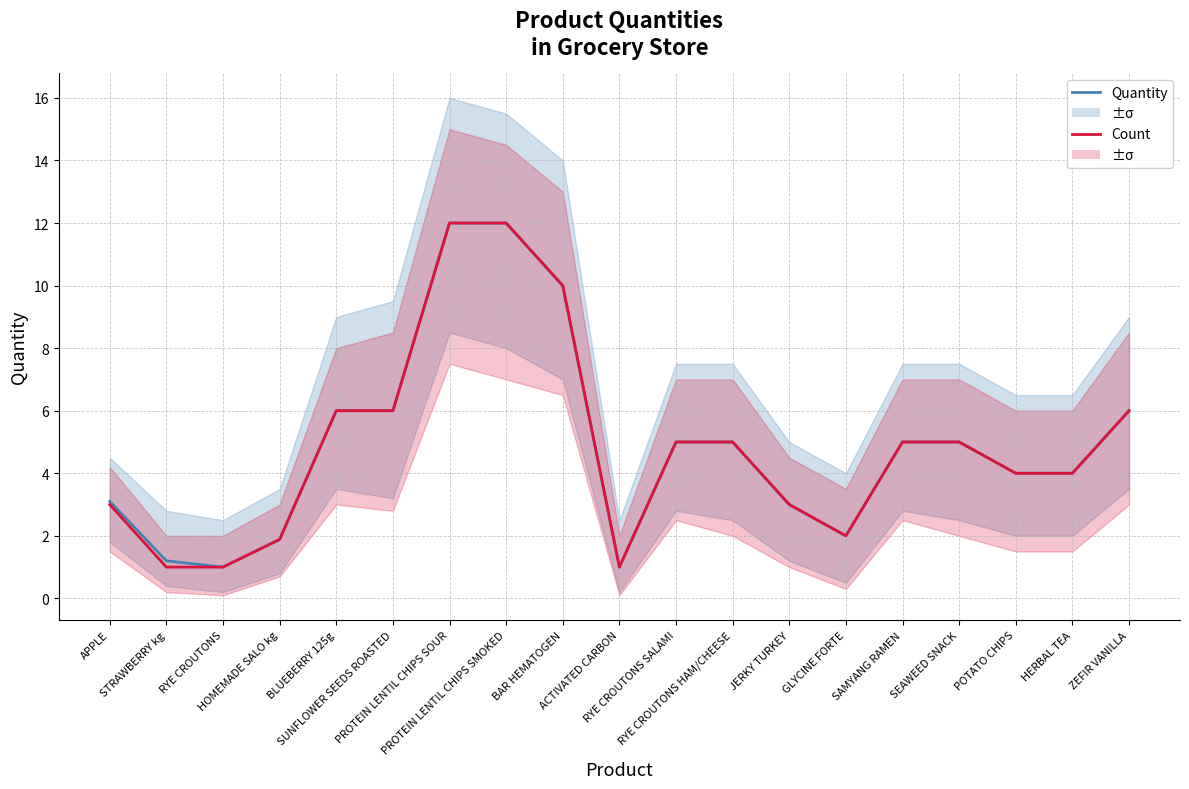

What is the total value across all series at ZEFIR VANILLA?

12.0